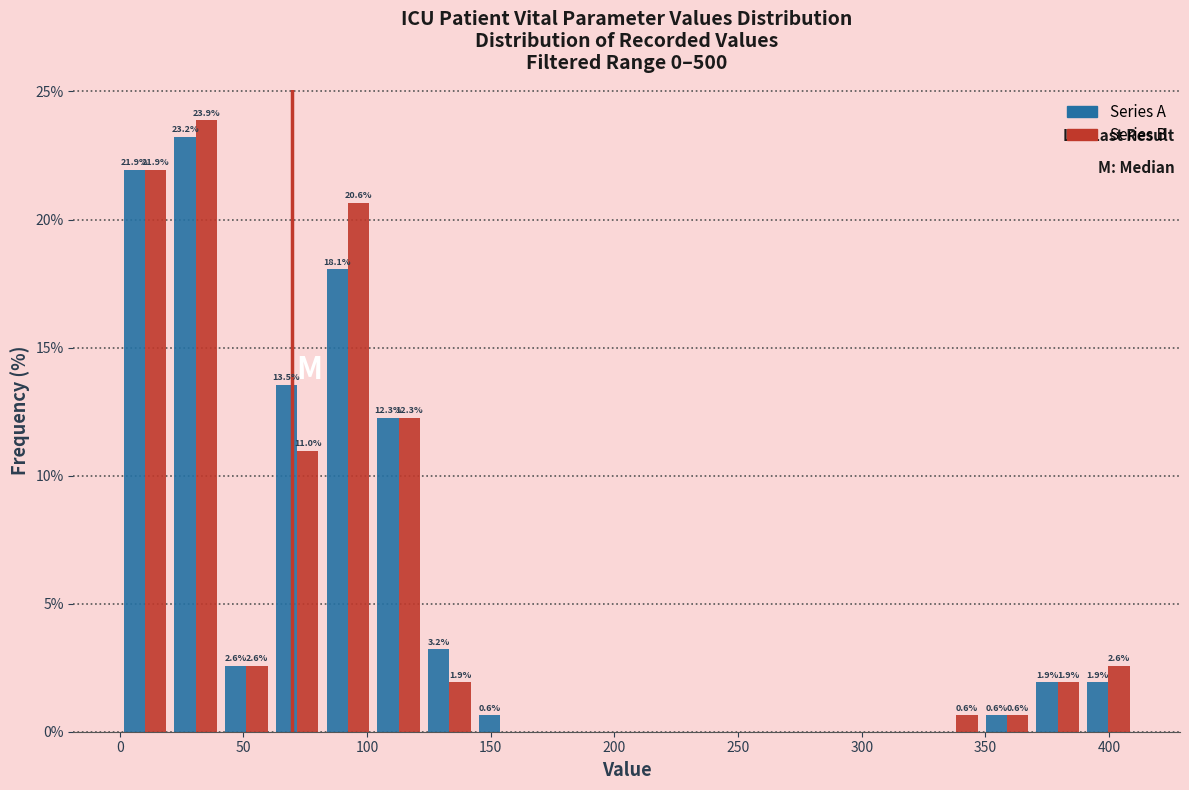

In the Series B series, which range on the x-axis has the tallest bar?

20.5 to 41.0